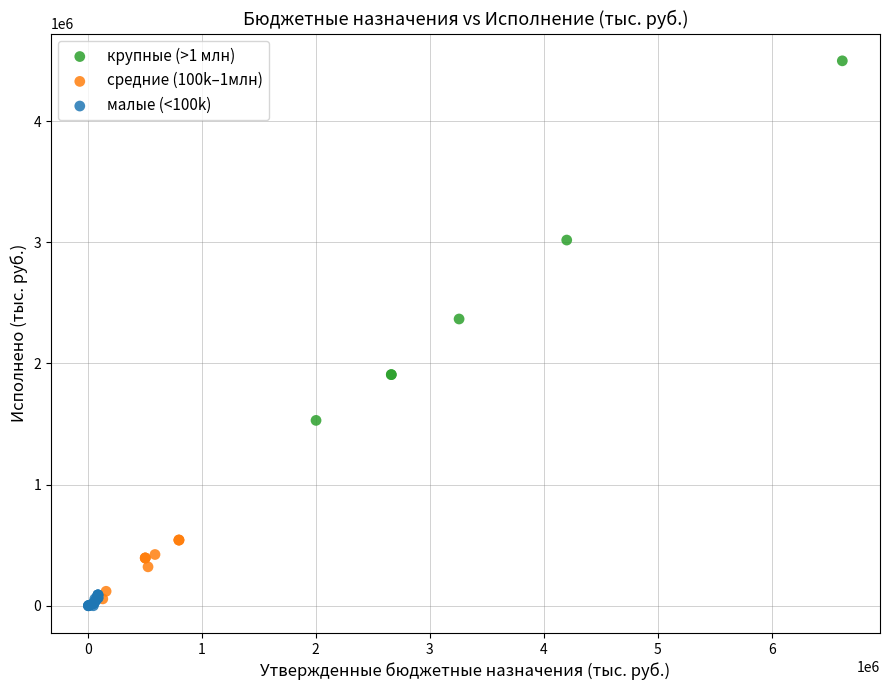

Which series contains the highest Y value?

крупные (>1 млн)